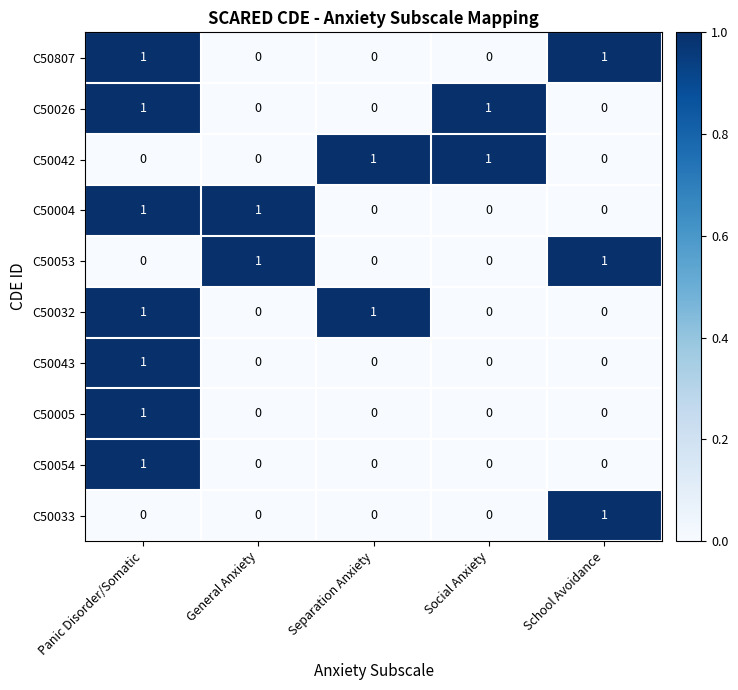

How many C50026 values are between 0 and 1?

5